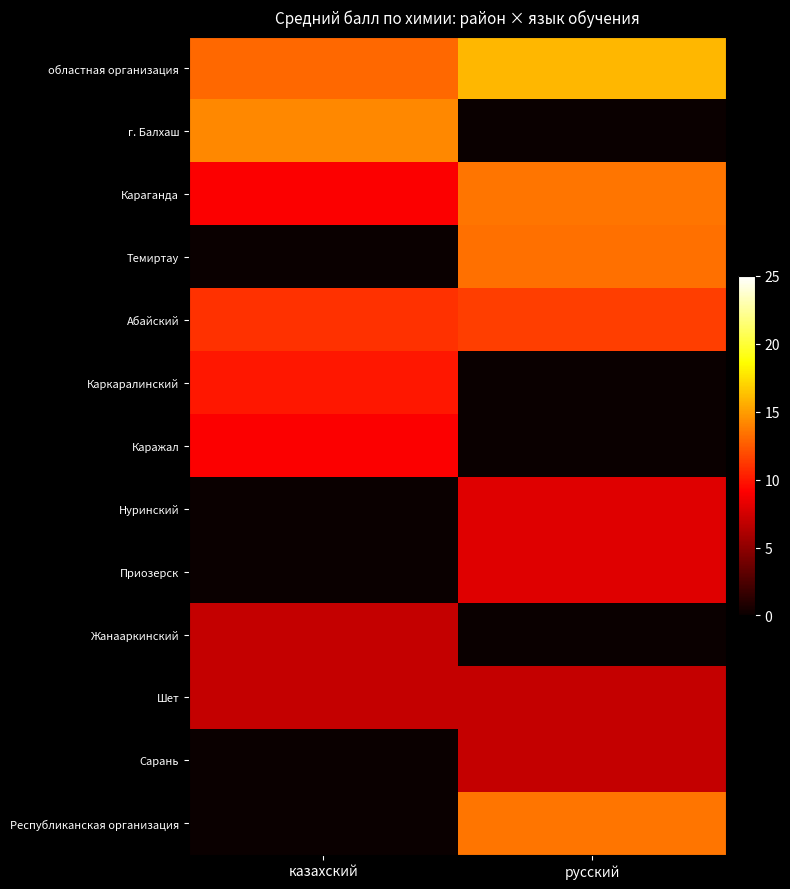

Which label corresponds to the smallest value in the chart?

русский